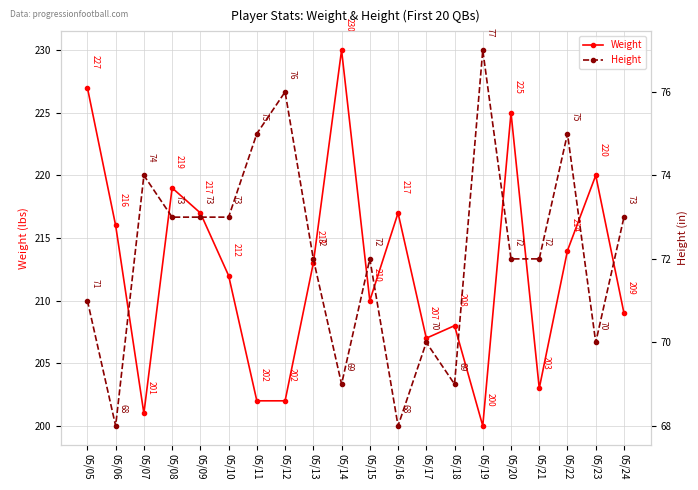

At which category is the sum across all series the highest?

05/14